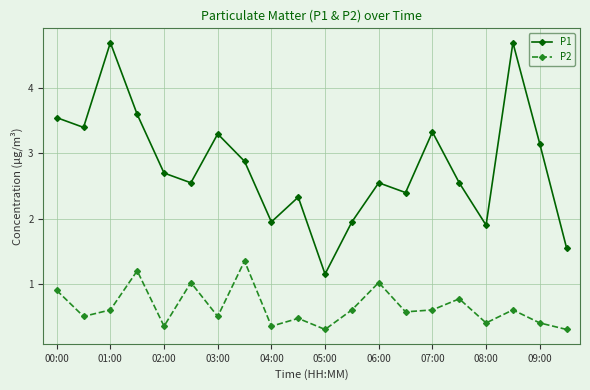

True or false: P2 and P1 intersect in this chart.

False